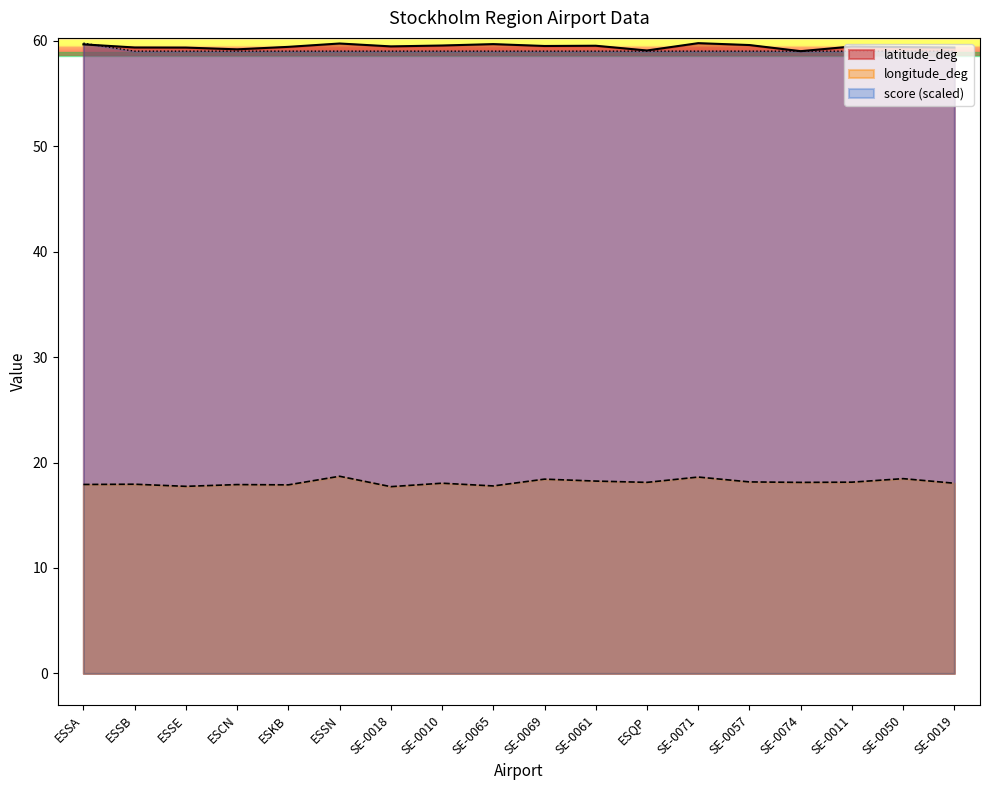

Between SE-0074 and SE-0050, which series saw the biggest shift?

latitude_deg